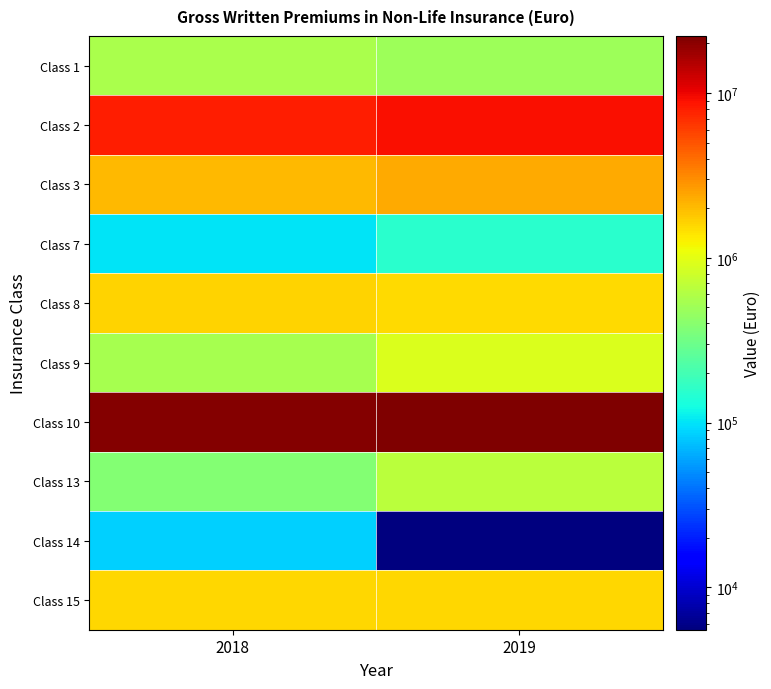

What is the difference between the highest and lowest values at 2018?

21363598.8